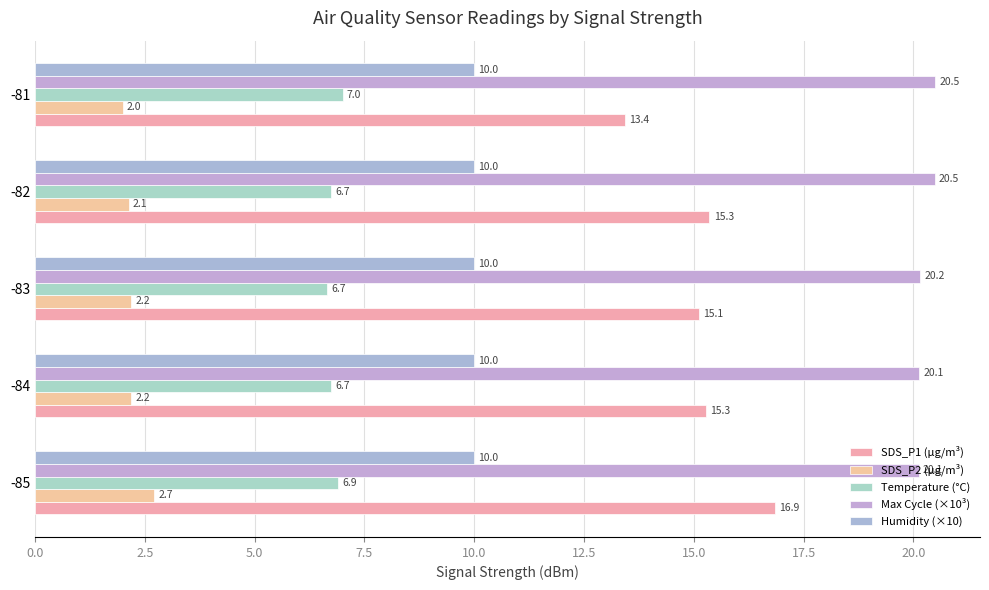

How many data points in SDS_P2 (µg/m³) are less than 2?

1